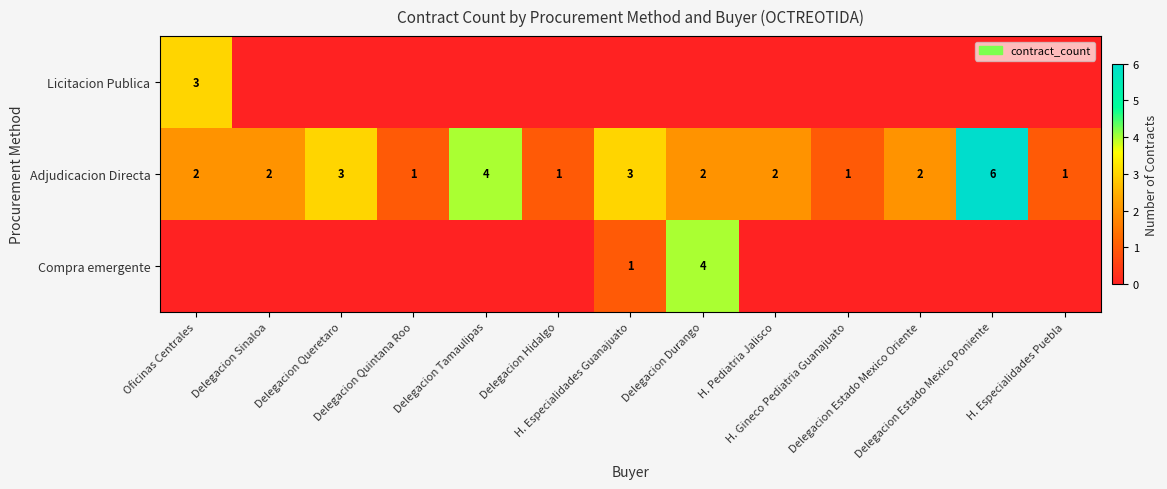

What is the difference between the maximum and second lowest values in the Adjudicacion Directa series?

5